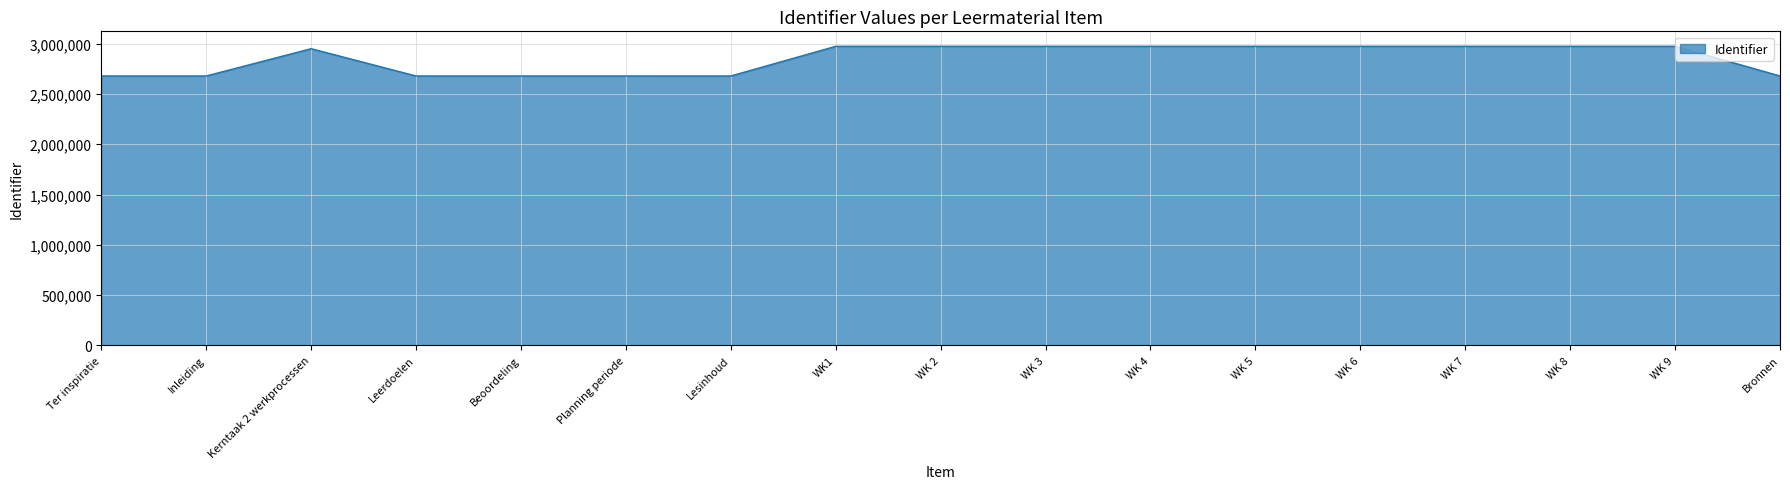

What position from the left is WK 2?

9